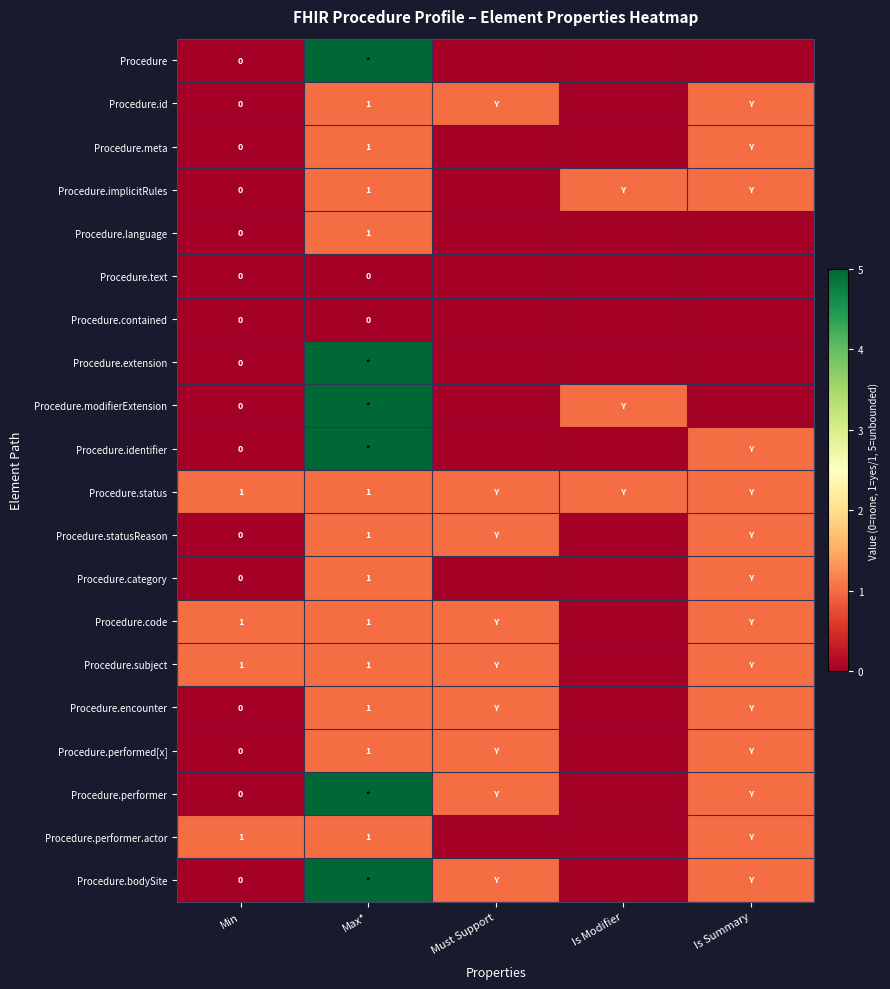

What is the difference between the highest and lowest values at Is Modifier?

1